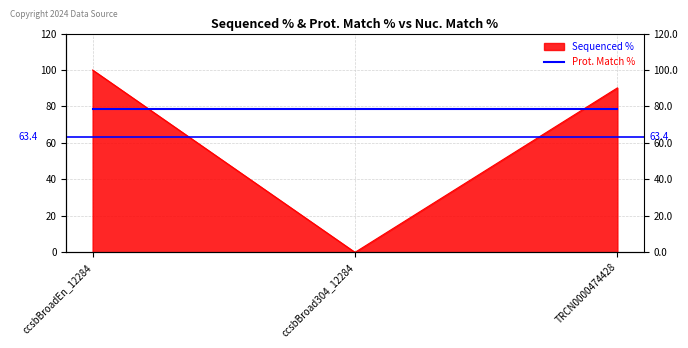

What is the change in value from ccsbBroad304_12284 to TRCN0000474428?

+90.2